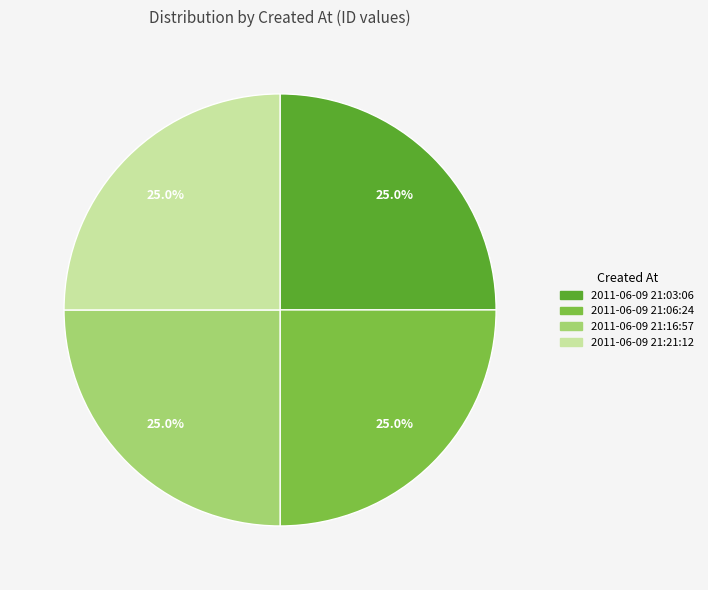

Approximately how many times larger is the value at 2011-06-09 21:21:12 compared to 2011-06-09 21:16:57?

1.0